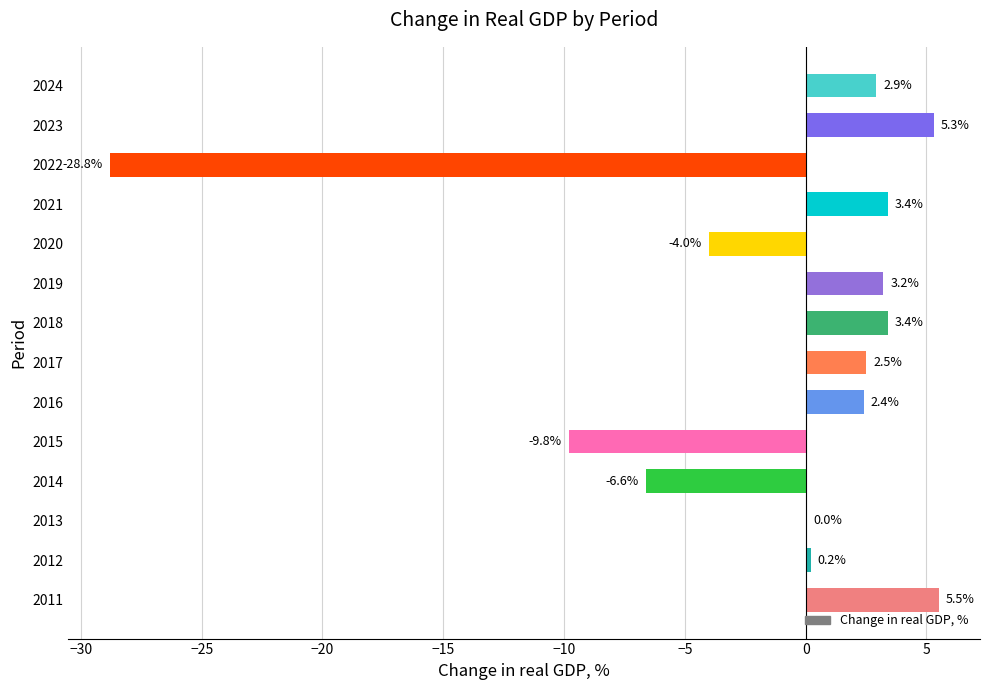

The value at 2013 is 0.0. True or false?

True